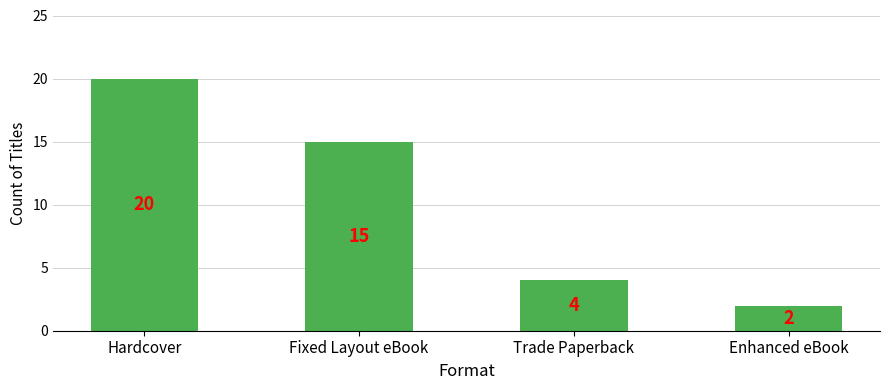

Where does the data first go above 15?

Hardcover